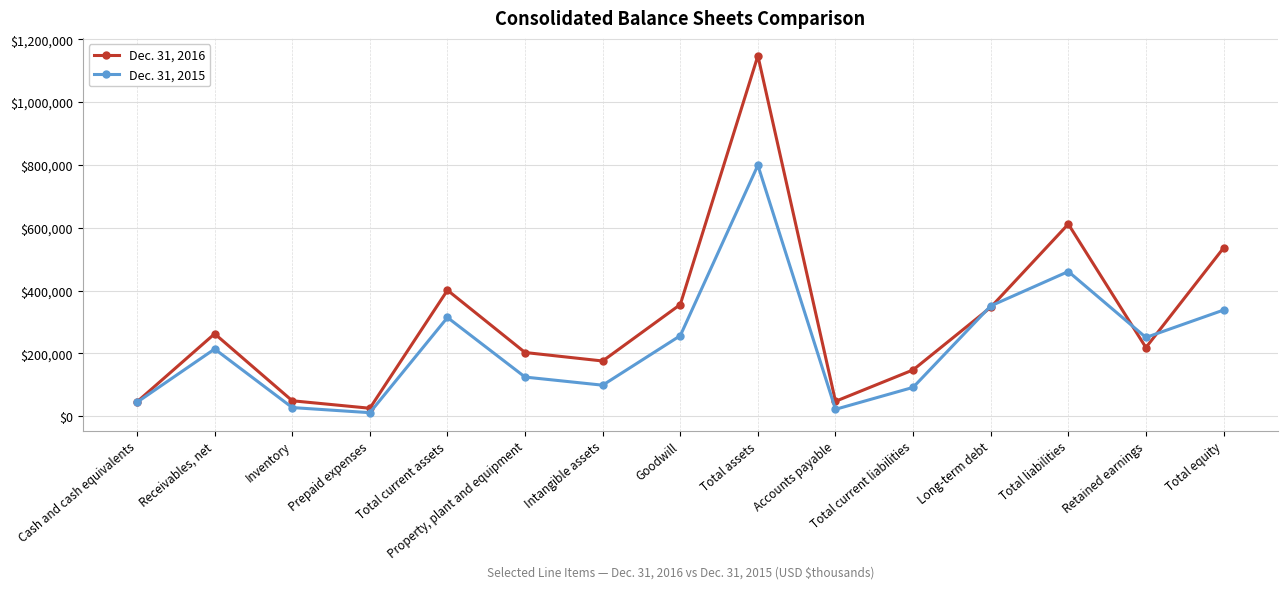

The Dec. 31, 2015 series shows 32125 at Total current liabilities. True or false?

False